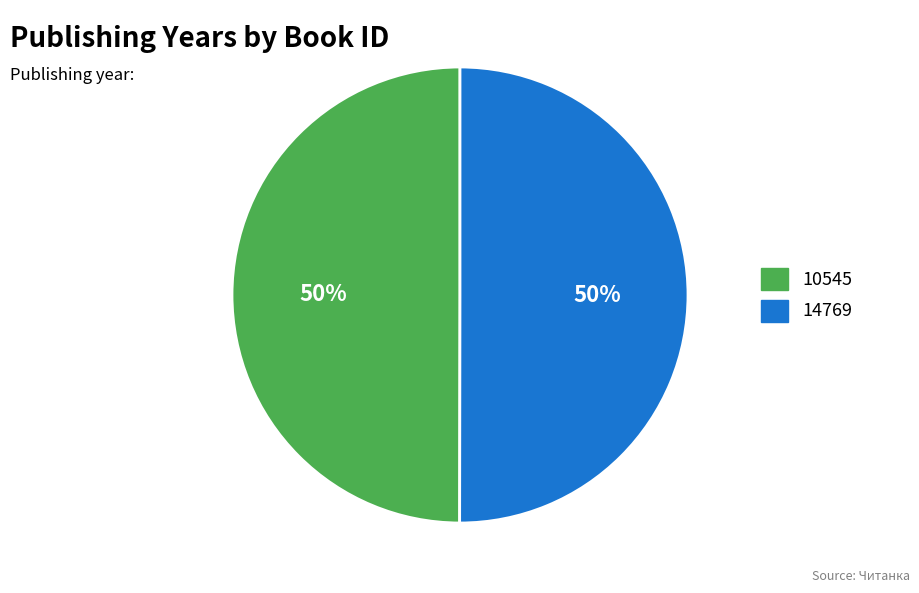

How many slices are in this pie chart?

2